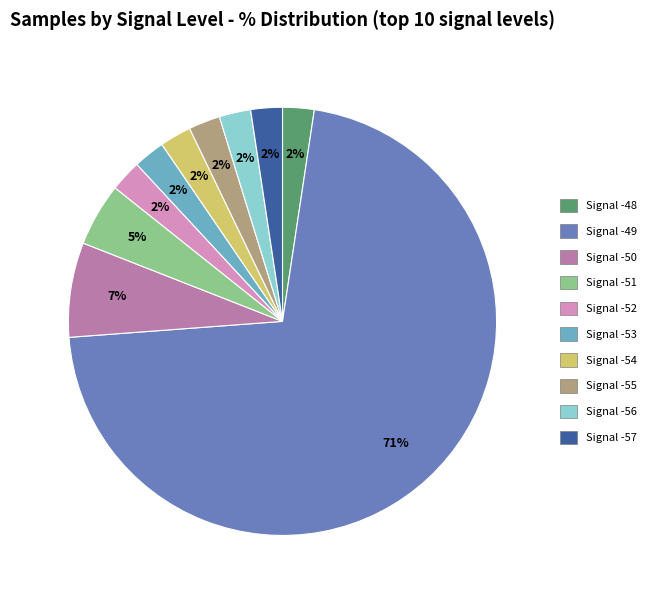

Which category has the biggest portion of the pie?

Signal -49